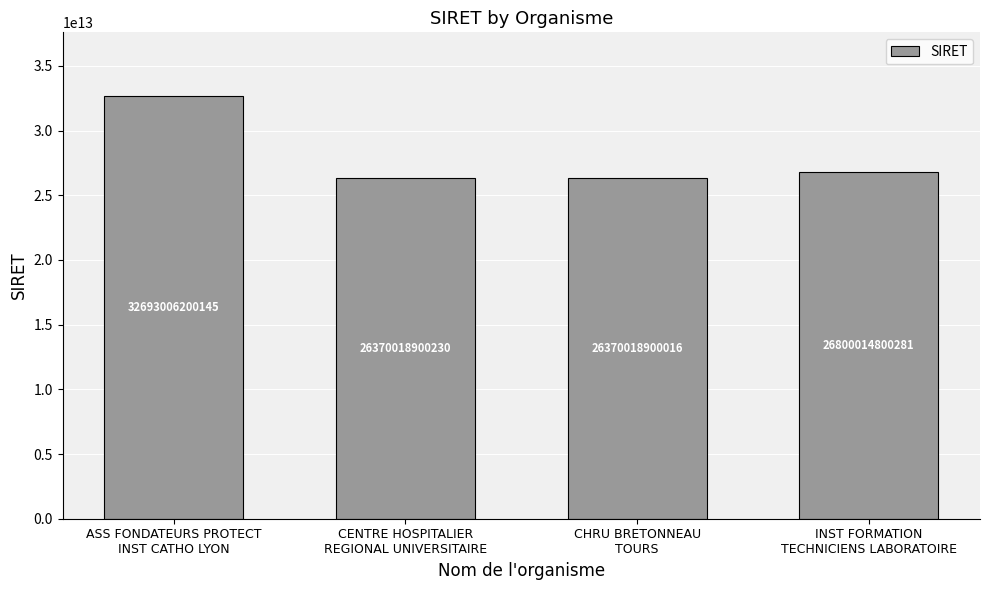

What is the difference between the values at ASS FONDATEURS PROTECT
INST CATHO LYON and CENTRE HOSPITALIER
REGIONAL UNIVERSITAIRE?

6322987299915